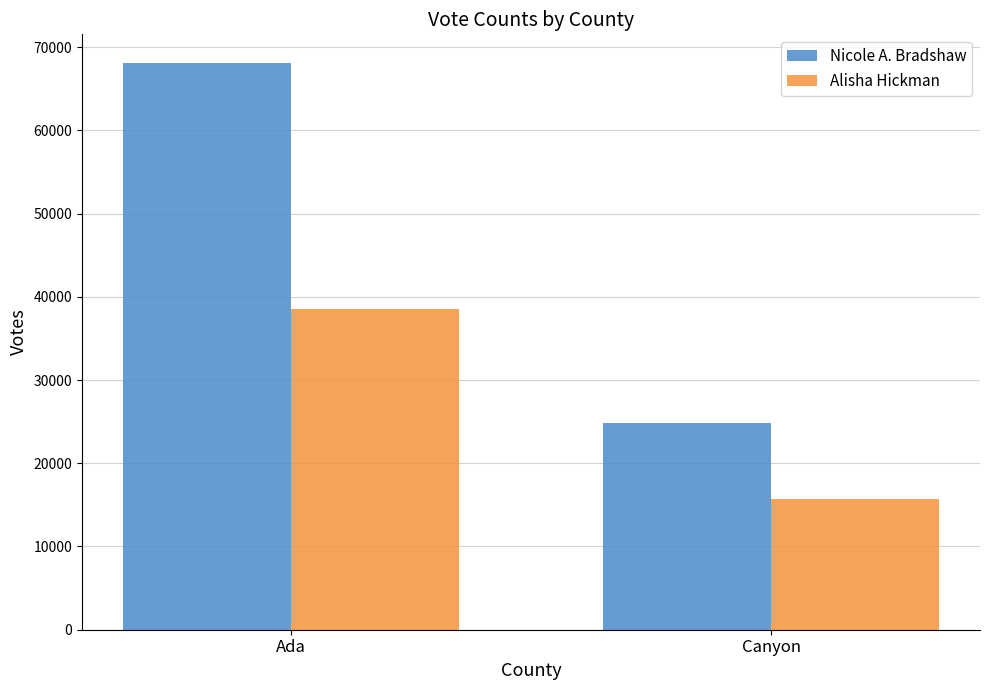

What is the total value across all series at Ada?

106668